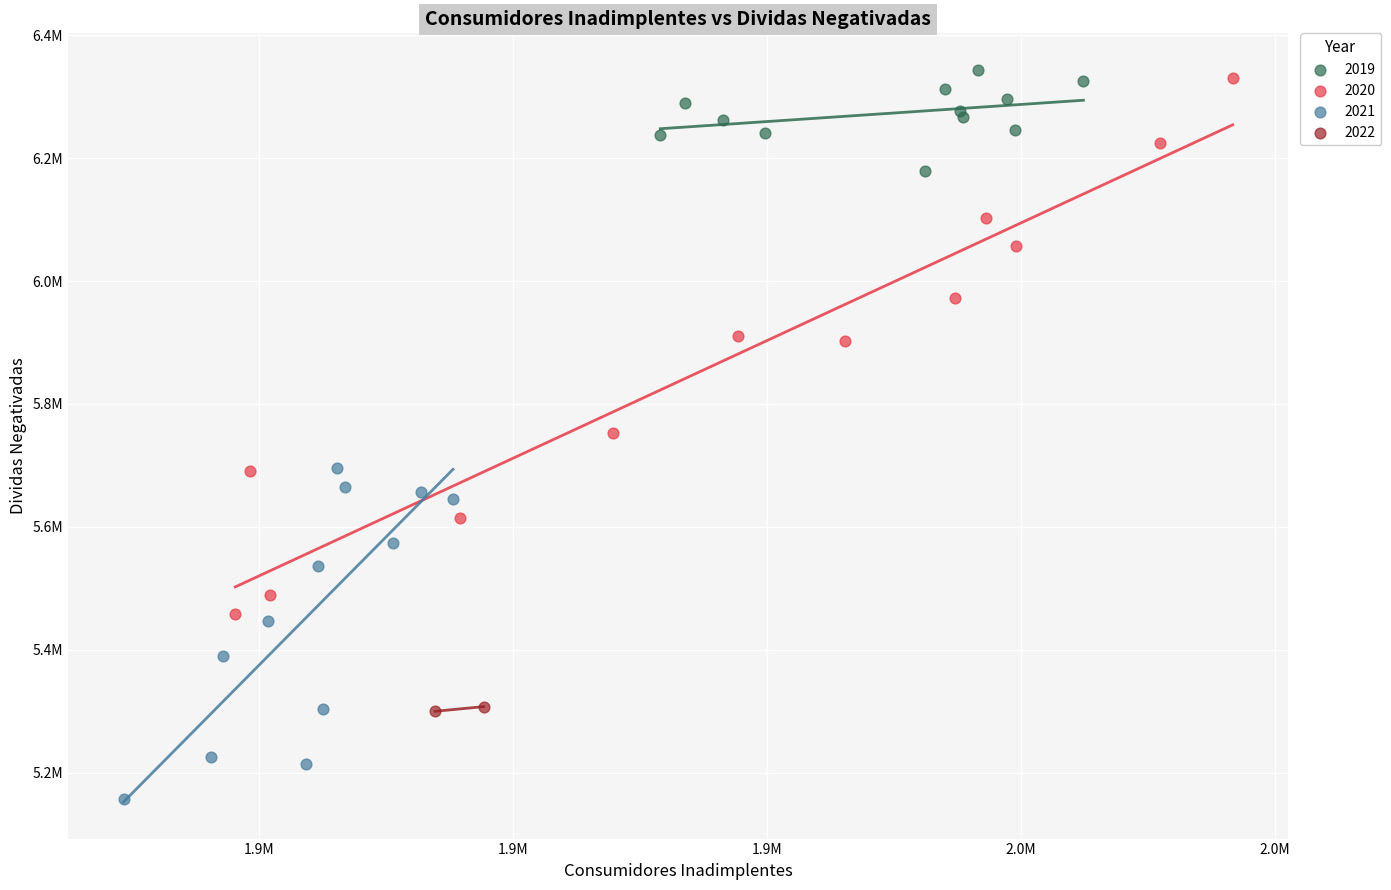

What are all the series names shown in the legend?

2019, 2020, 2021, 2022